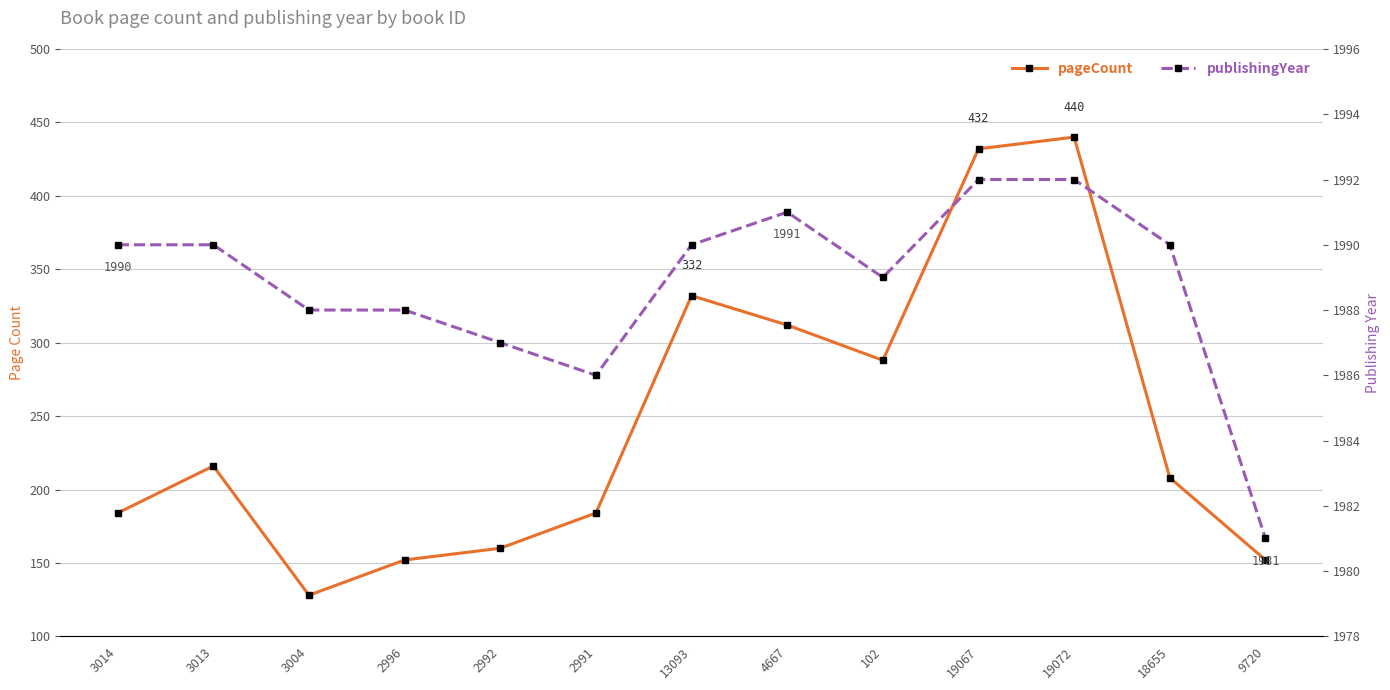

What is the sum of all pageCount values?

3188